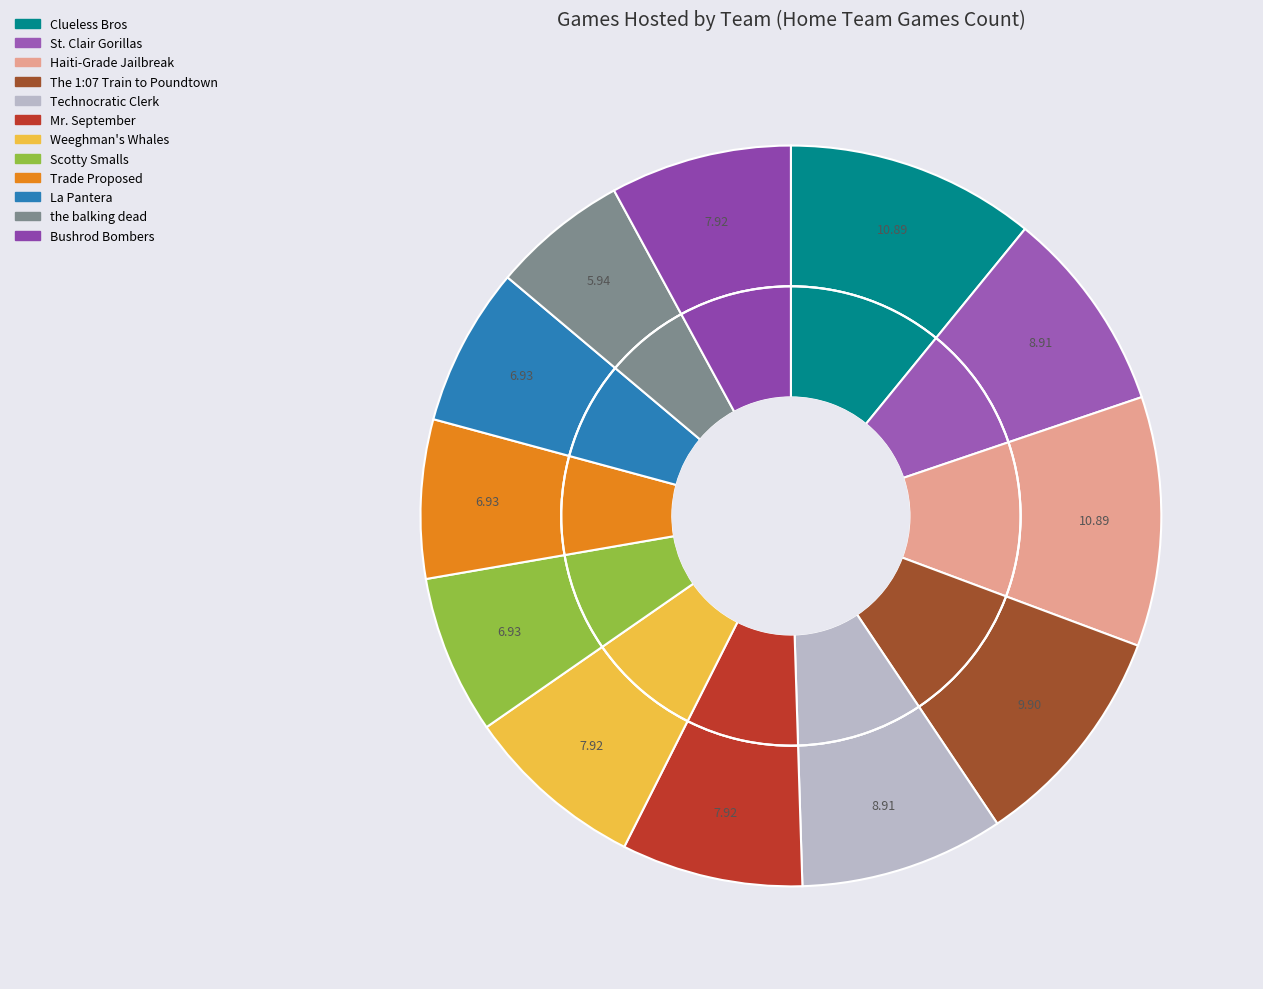

How many slices are in this pie chart?

12